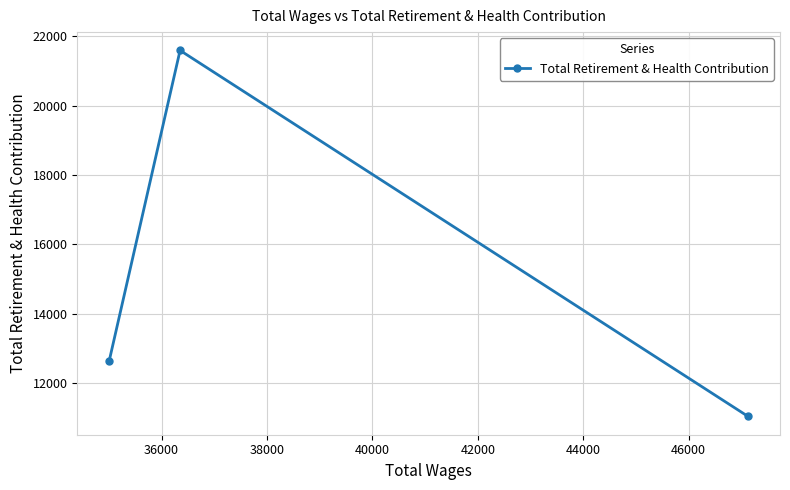

What is the difference between the maximum and minimum values?

10557